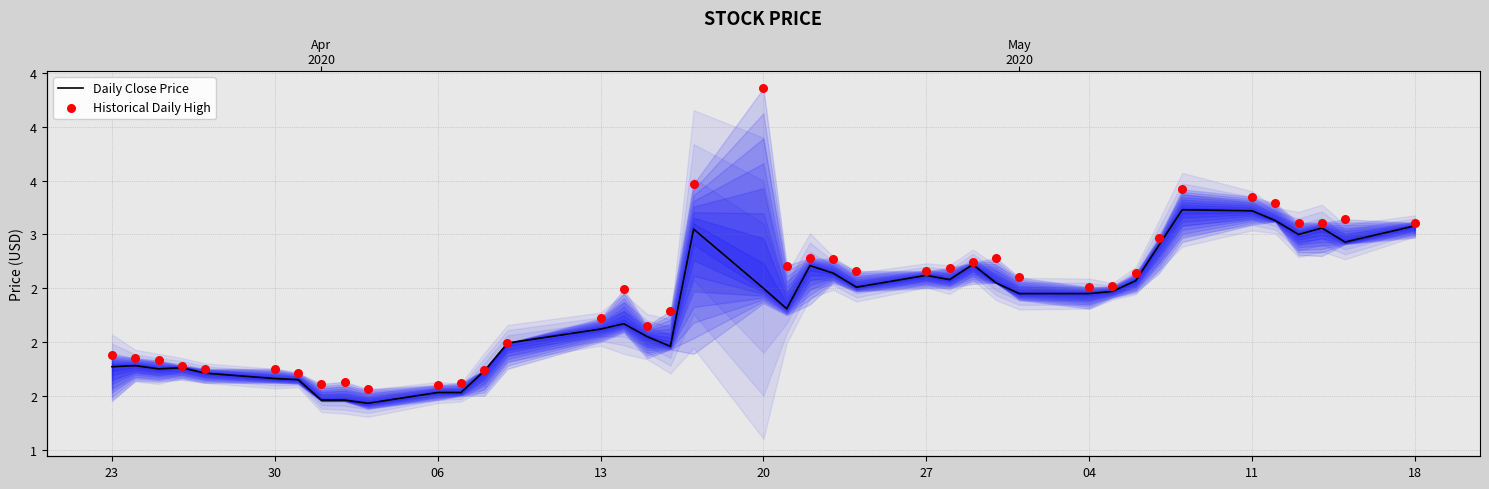

What are all the series names shown in the legend?

Daily Close Price, Historical Daily High